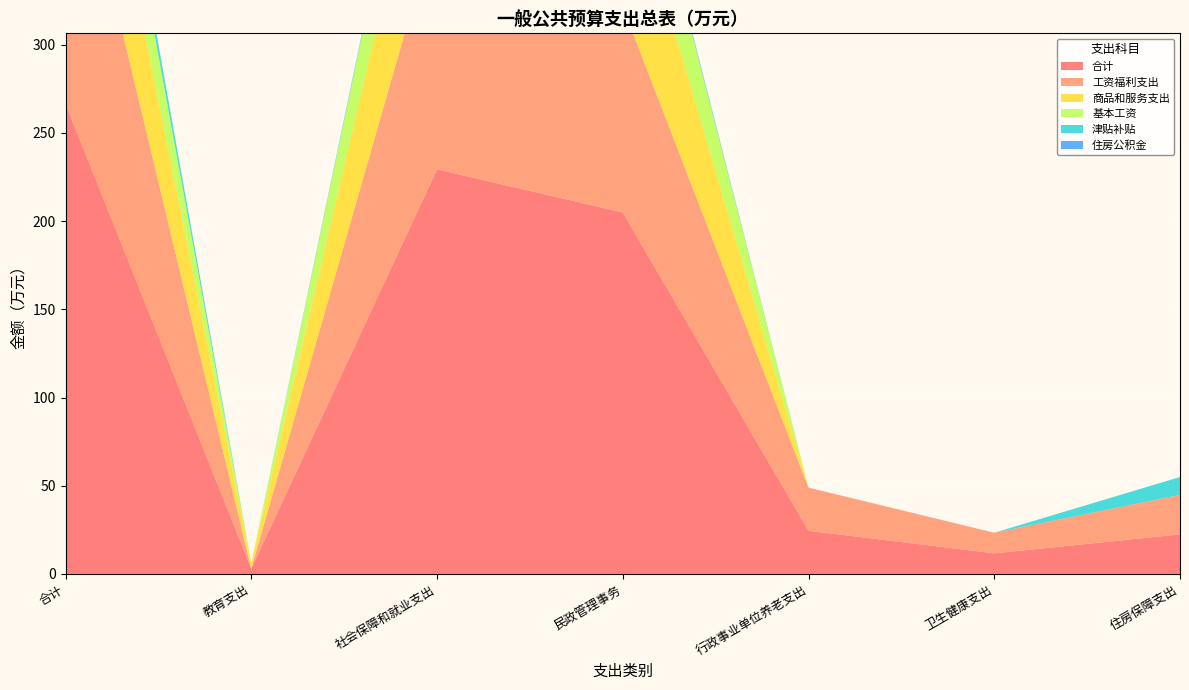

Reading left to right, list all the values displayed in this chart.

合计: 合计=266.5	教育支出=3.0	社会保障和就业支出=229.4	民政管理事务=204.9	行政事业单位养老支出=24.5	卫生健康支出=11.7	住房保障支出=22.4
工资福利支出: 合计=175.2	教育支出=0.0	社会保障和就业支出=141.0	民政管理事务=116.6	行政事业单位养老支出=24.5	卫生健康支出=11.7	住房保障支出=22.4
商品和服务支出: 合计=89.3	教育支出=3.0	社会保障和就业支出=86.3	民政管理事务=86.3	行政事业单位养老支出=0.0	卫生健康支出=0.0	住房保障支出=0.0
基本工资: 合计=51.3	教育支出=0.0	社会保障和就业支出=51.3	民政管理事务=51.3	行政事业单位养老支出=0.0	卫生健康支出=0.0	住房保障支出=0.0
津贴补贴: 合计=11.5	教育支出=0.0	社会保障和就业支出=1.4	民政管理事务=1.4	行政事业单位养老支出=0.0	卫生健康支出=0.0	住房保障支出=10.1
住房公积金: 合计=0.8	教育支出=0.0	社会保障和就业支出=0.8	民政管理事务=0.8	行政事业单位养老支出=0.0	卫生健康支出=0.0	住房保障支出=0.0